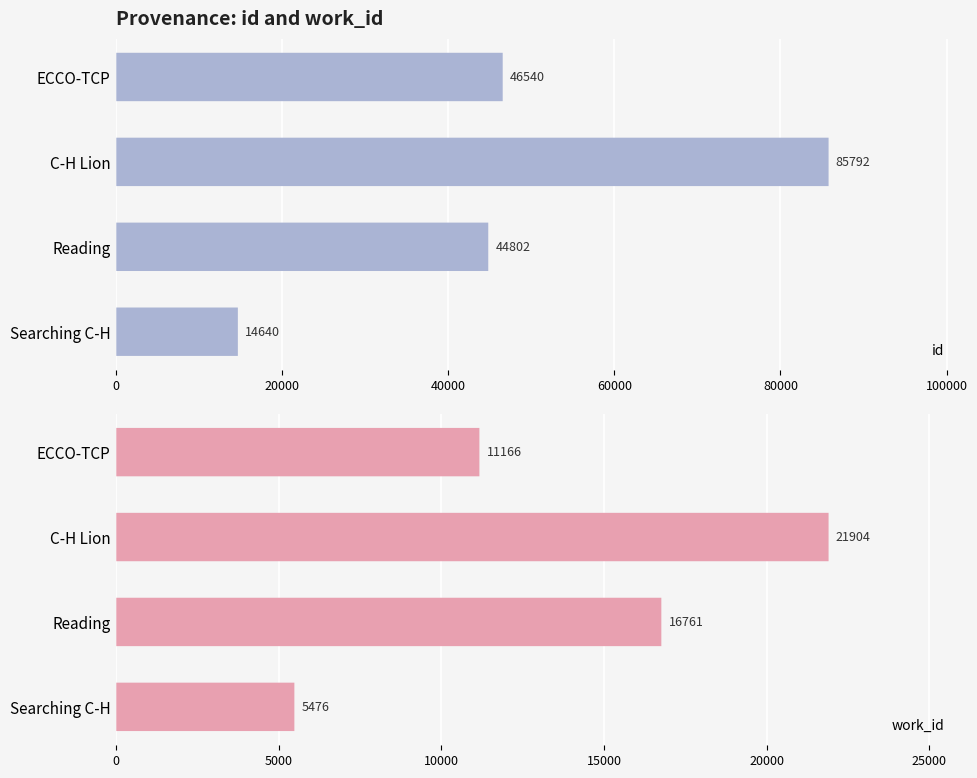

What is the difference between the maximum and minimum values in the id series?

71152